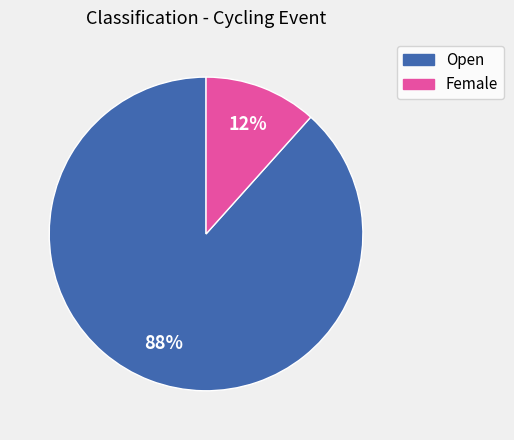

Combined, do Open and Female account for over 50%?

Yes